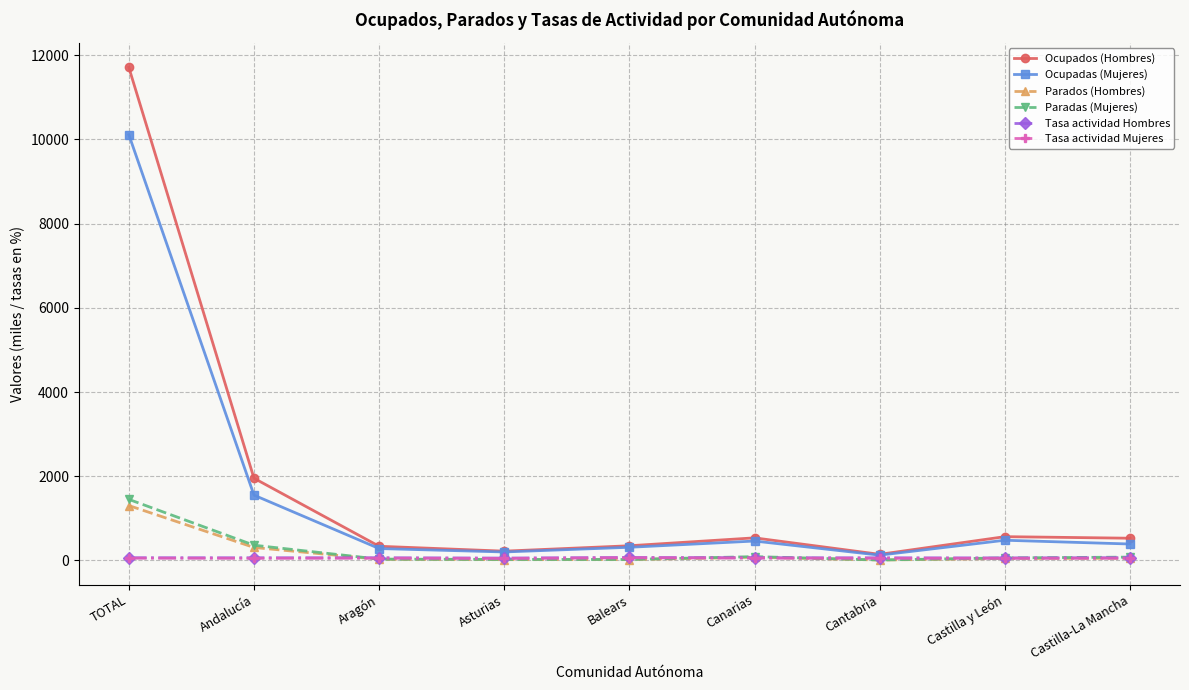

How many data points does each series have?

9